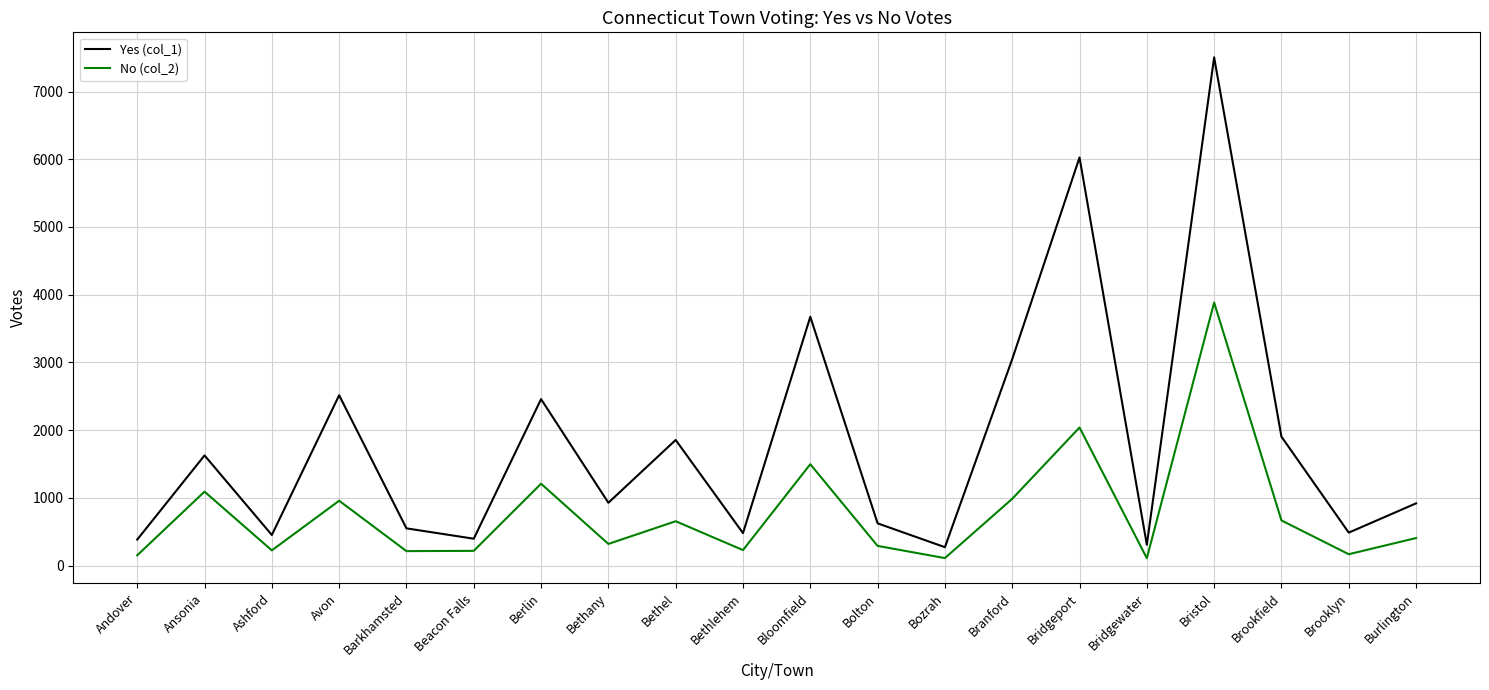

What is the difference between the No (col_2) values at Bethlehem and Brooklyn?

61